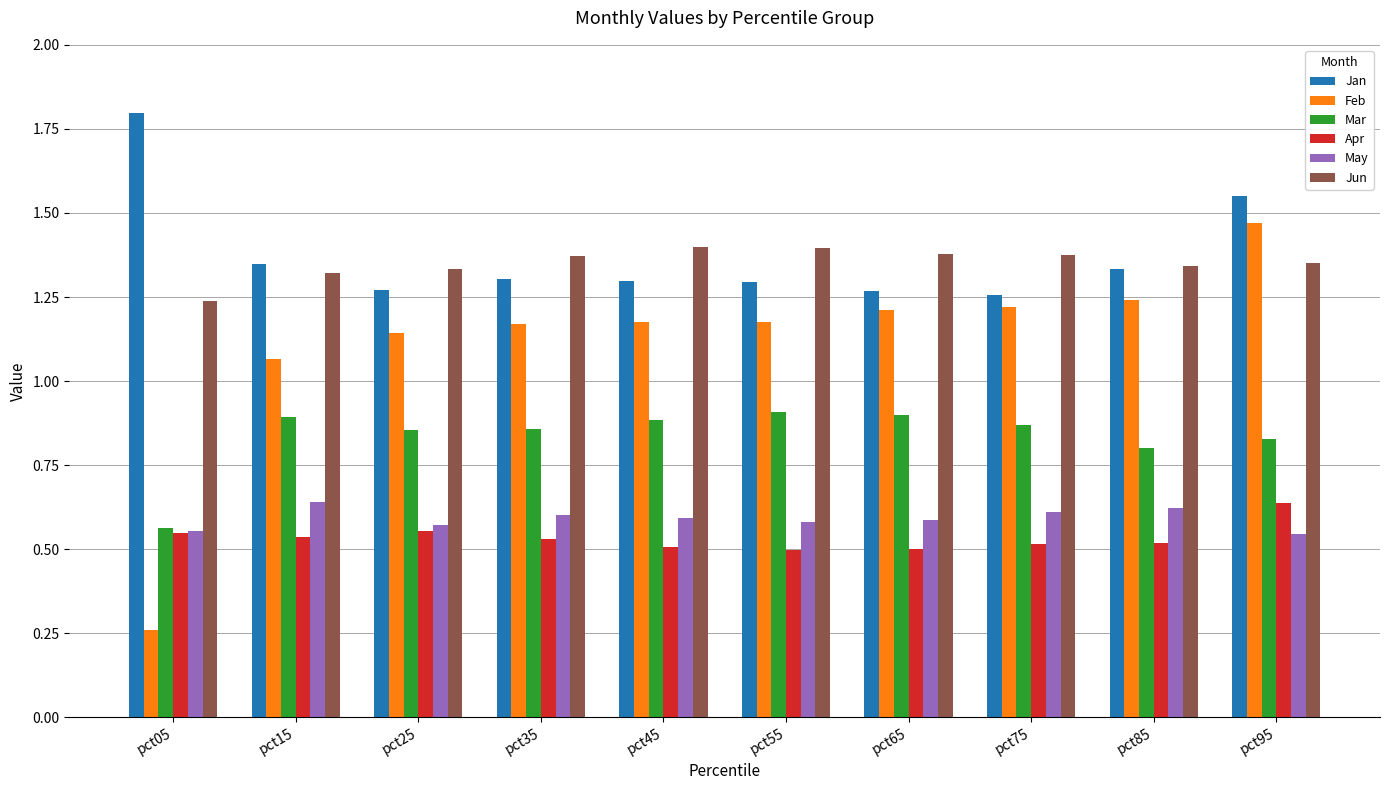

Are the bars grouped side by side (vs. stacked)?

Yes